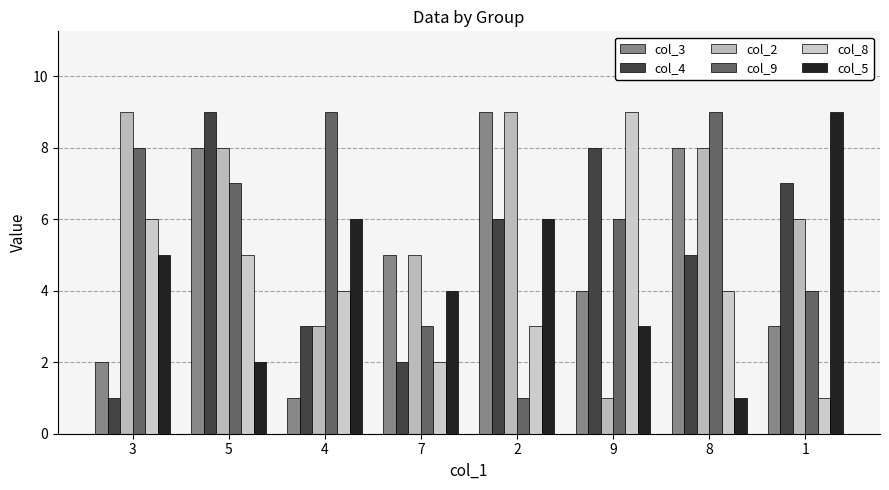

What is the total value across all series at 8?

35